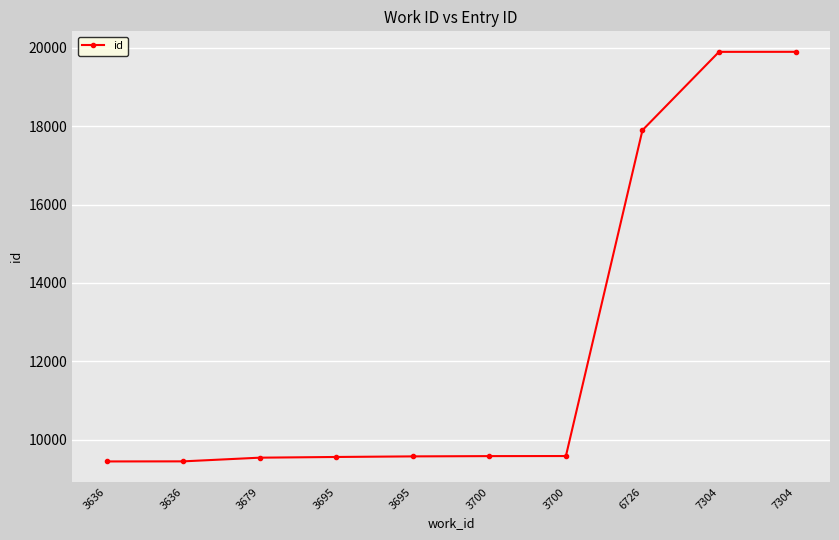

At which category does the chart reach its minimum across all series?

3636